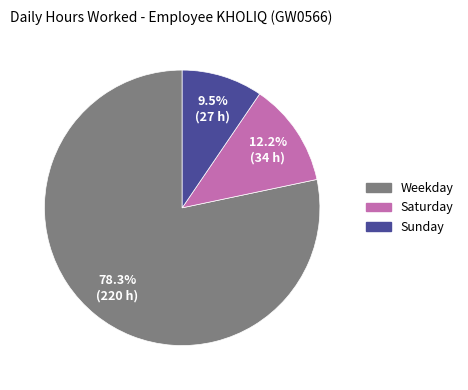

Does any single category account for the majority?

Yes